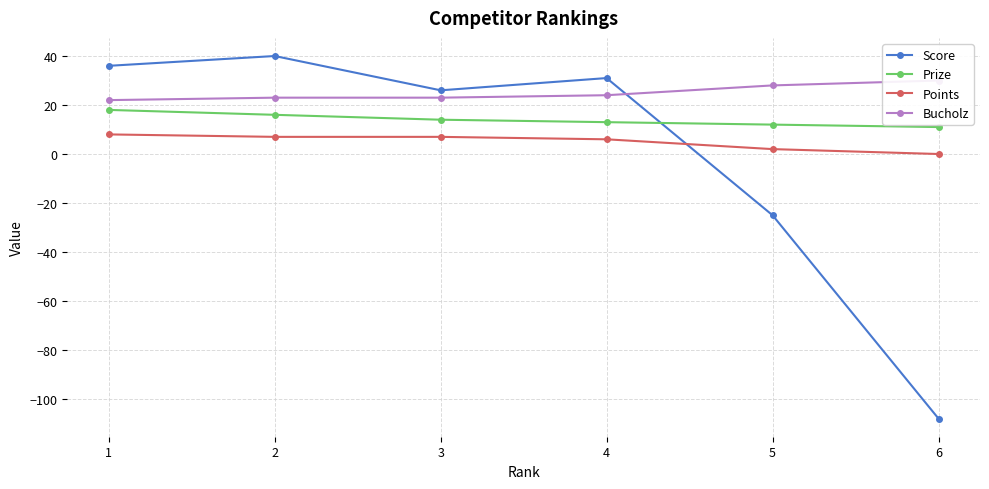

Reading left to right, list all the values displayed in this chart.

Score: 1=36	2=40	3=26	4=31	5=-25	6=-108
Prize: 1=18	2=16	3=14	4=13	5=12	6=11
Points: 1=8	2=7	3=7	4=6	5=2	6=0
Bucholz: 1=22	2=23	3=23	4=24	5=28	6=30